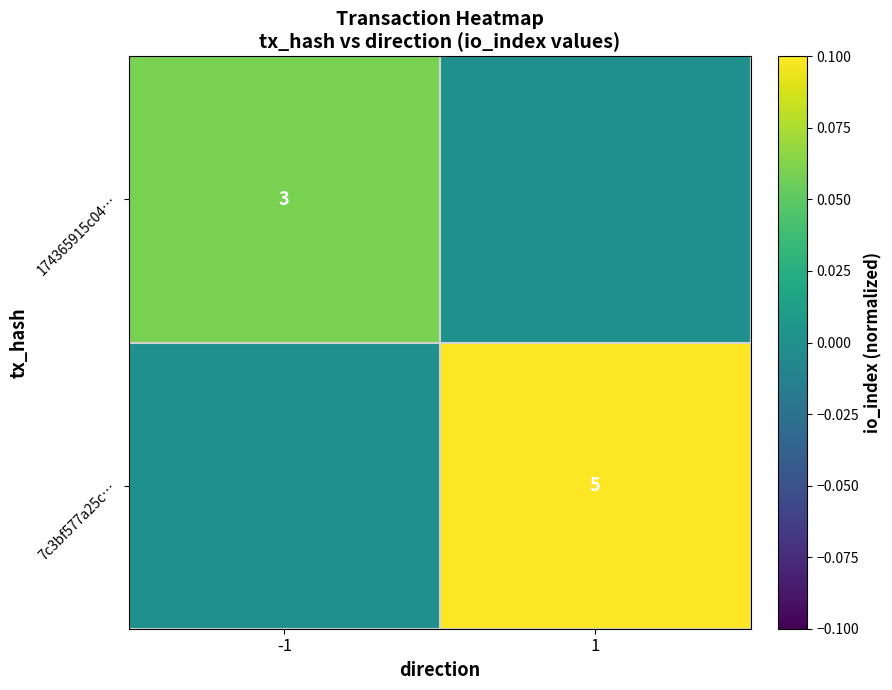

The 174365915c04… series shows 1 at -1. True or false?

False